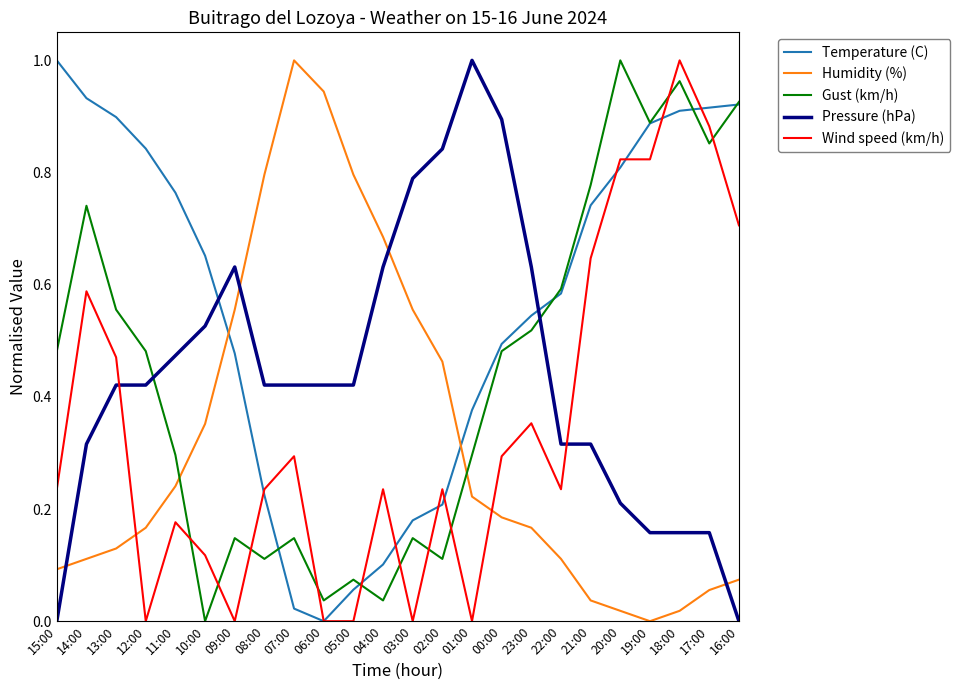

Rank the series at 13:00 from highest to lowest value.

Temperature (C), Gust (km/h), Wind speed (km/h), Pressure (hPa), Humidity (%)